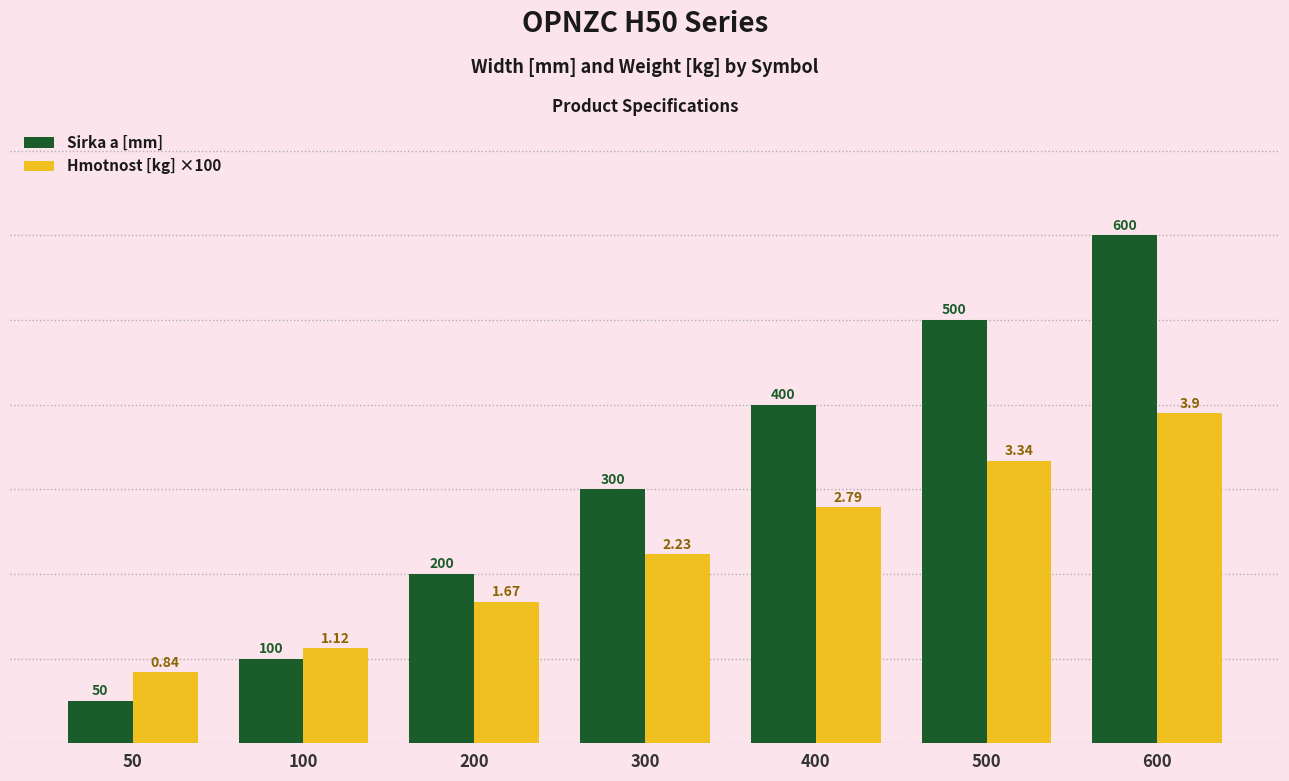

Is the value of Hmotnost [kg] ×100 at 500 greater than the value of Sirka a [mm] at 100?

Yes